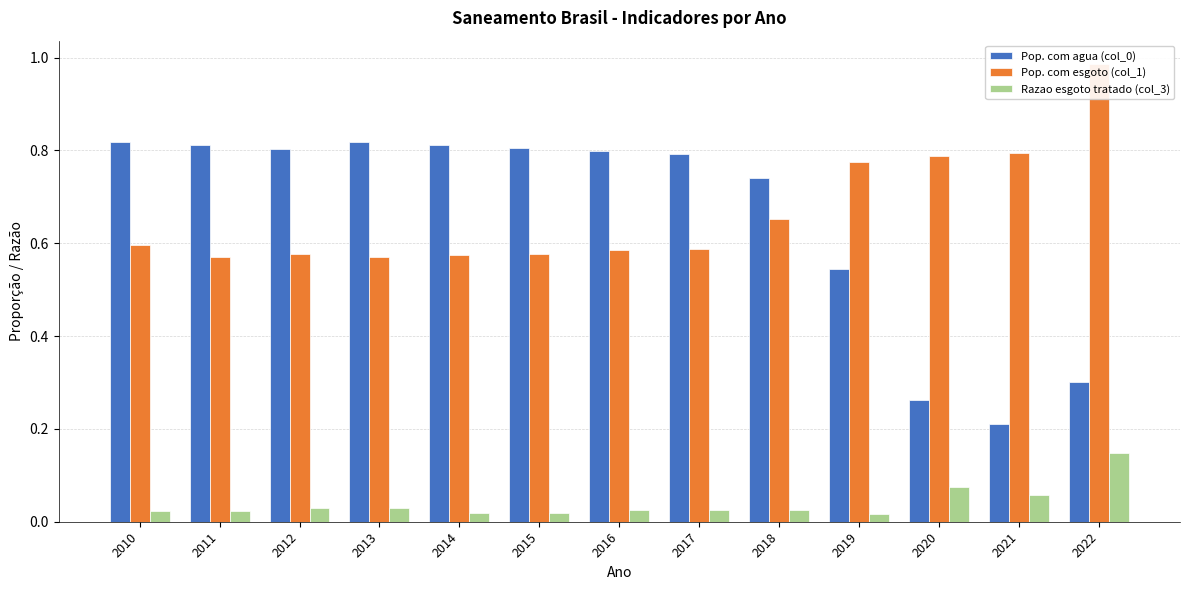

Reading right to left, extract all data points from this chart.

Pop. com agua (col_0): 2022=0.3	2021=0.2	2020=0.3	2019=0.5	2018=0.7	2017=0.8	2016=0.8	2015=0.8	2014=0.8	2013=0.8	2012=0.8	2011=0.8	2010=0.8
Pop. com esgoto (col_1): 2022=1.0	2021=0.8	2020=0.8	2019=0.8	2018=0.7	2017=0.6	2016=0.6	2015=0.6	2014=0.6	2013=0.6	2012=0.6	2011=0.6	2010=0.6
Razao esgoto tratado (col_3): 2022=0.1	2021=0.1	2020=0.1	2019=0.0	2018=0.0	2017=0.0	2016=0.0	2015=0.0	2014=0.0	2013=0.0	2012=0.0	2011=0.0	2010=0.0